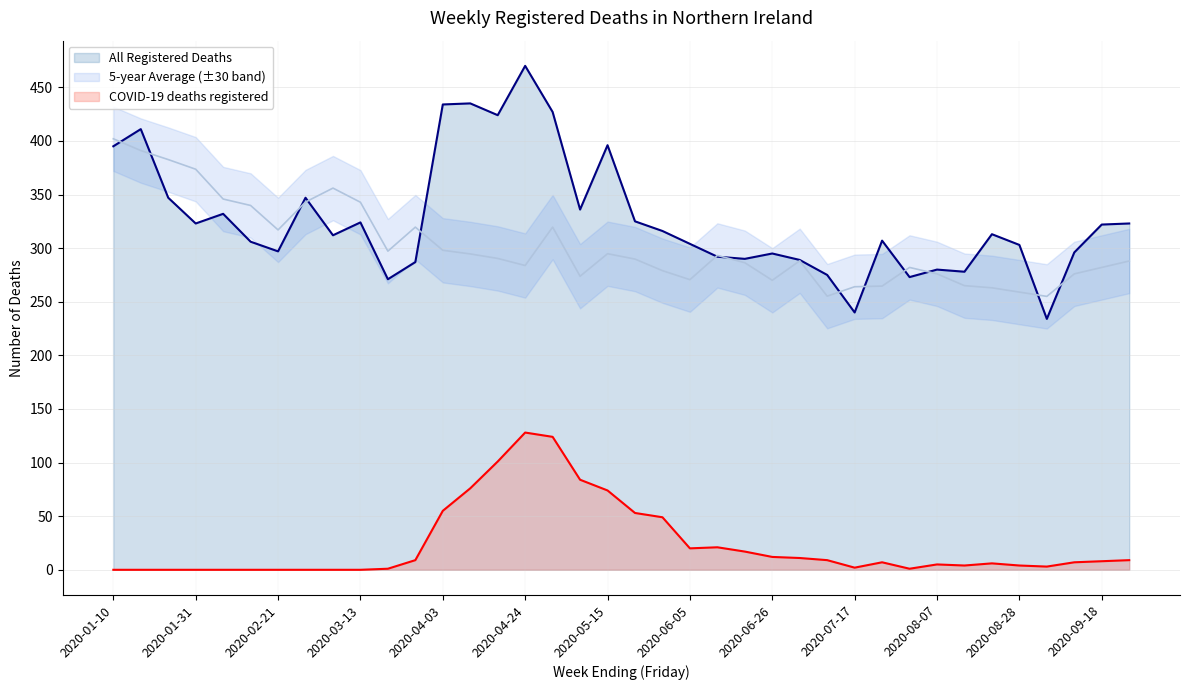

How many interior local peaks does the 5-year Average (±30 band) series have?

7